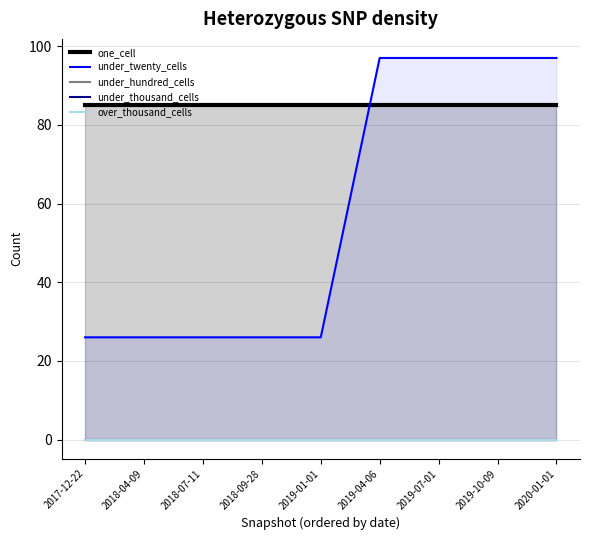

True or false: one_cell and under_hundred_cells intersect in this chart.

False